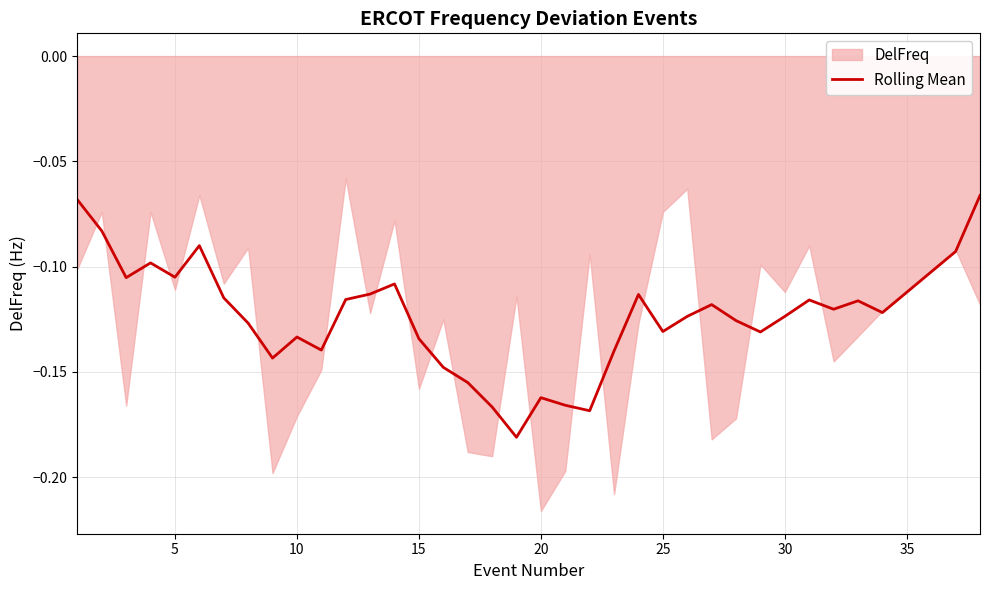

Is it true that Rolling Mean equals -0.0 at 15?

False